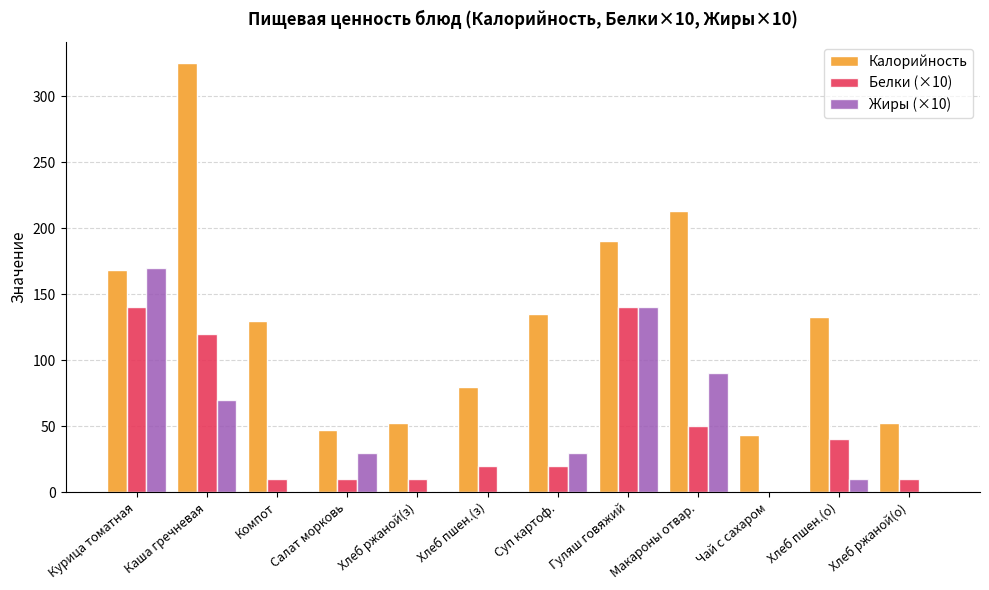

Is it true that Калорийность equals 86 at Гуляш говяжий?

False